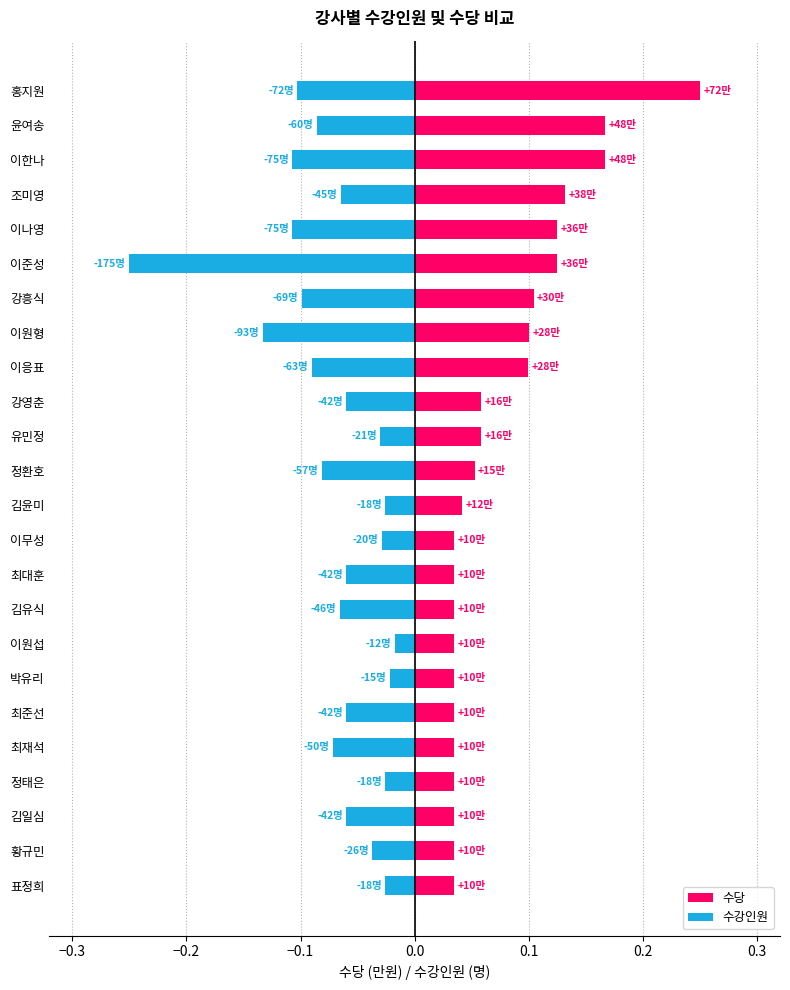

Rank the series at 윤여송 from highest to lowest value.

수당, 수강인원